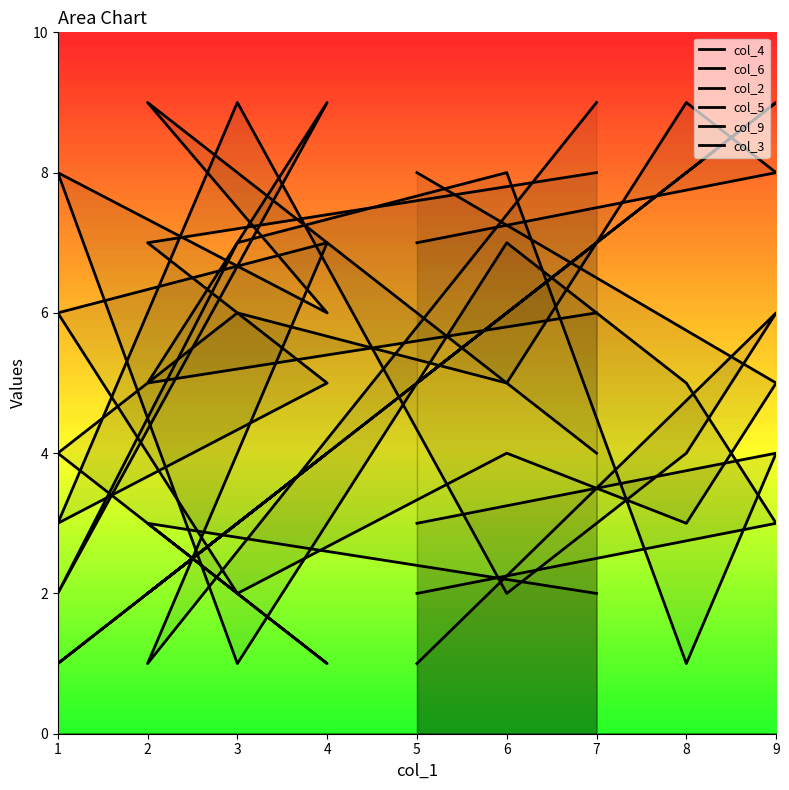

Which series changed the most between 2 and 7?

col_9